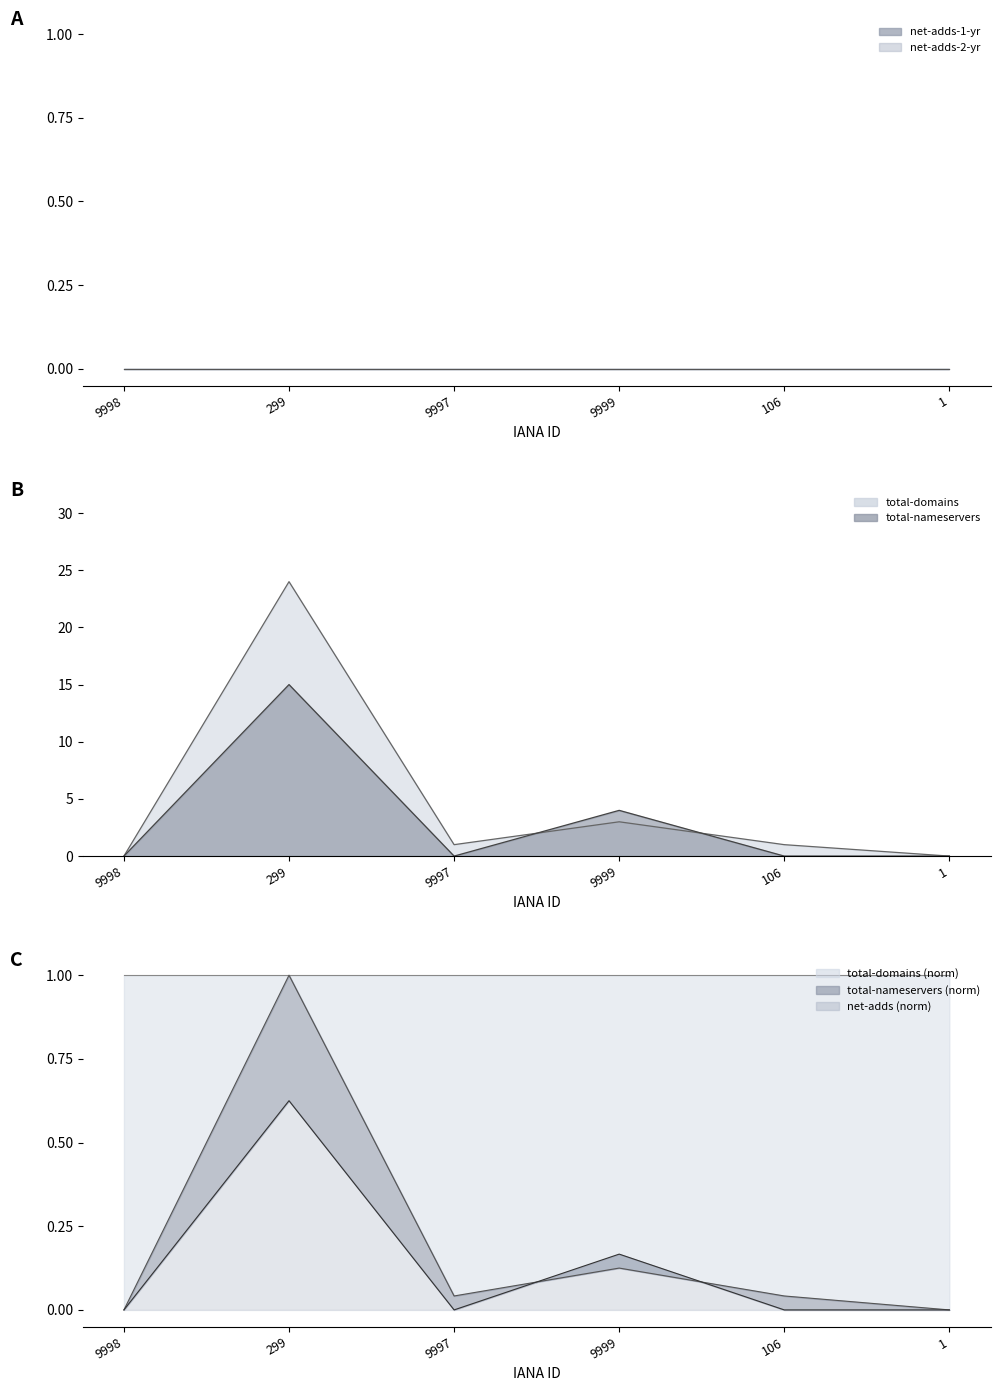

At which category does total-nameservers reach its first local valley?

9997